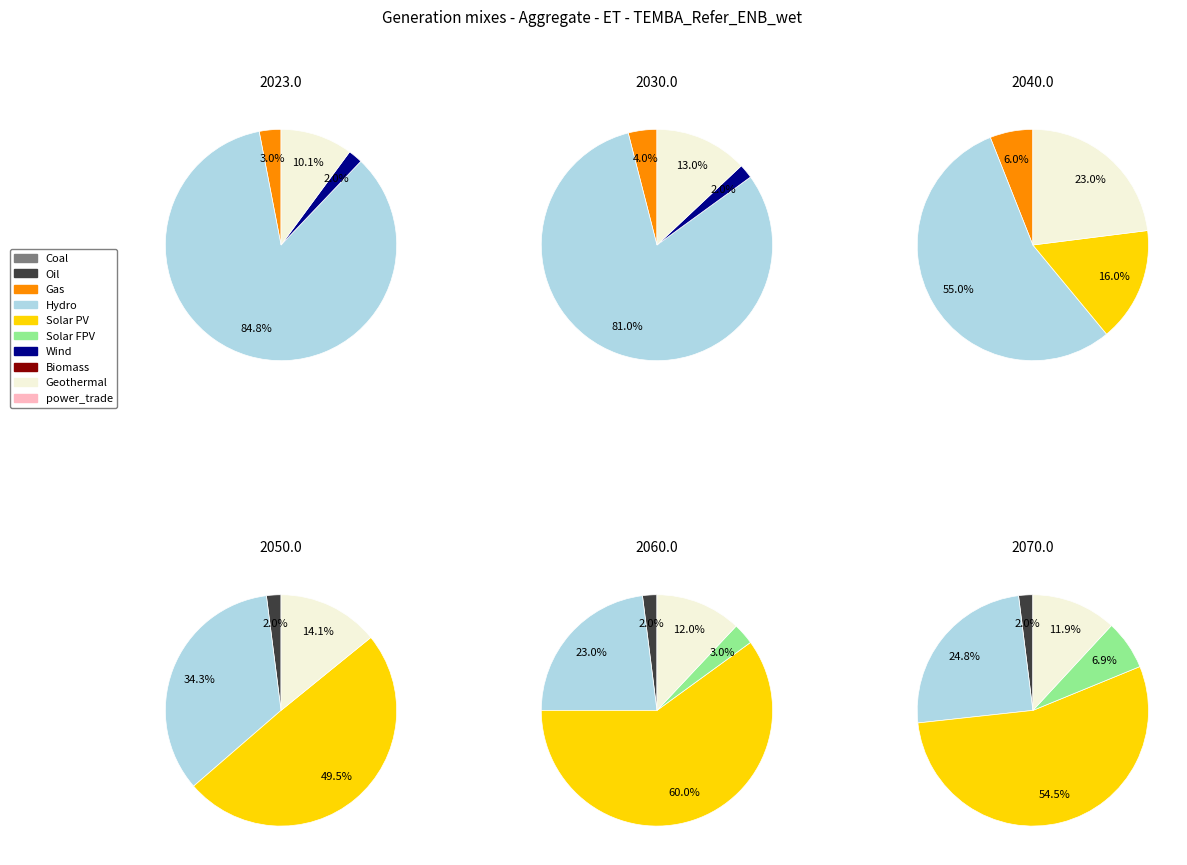

The 8 slice represents 5% of the pie. True or false?

False